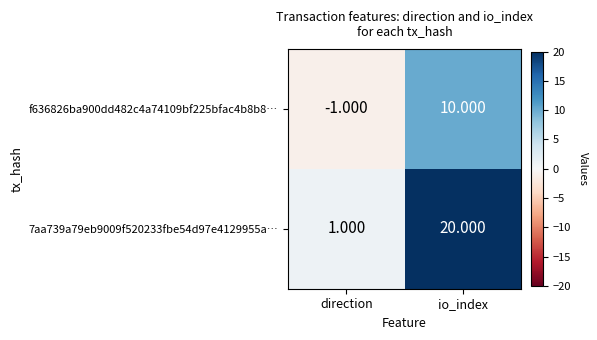

What is the spread (max minus min) of values at io_index?

10